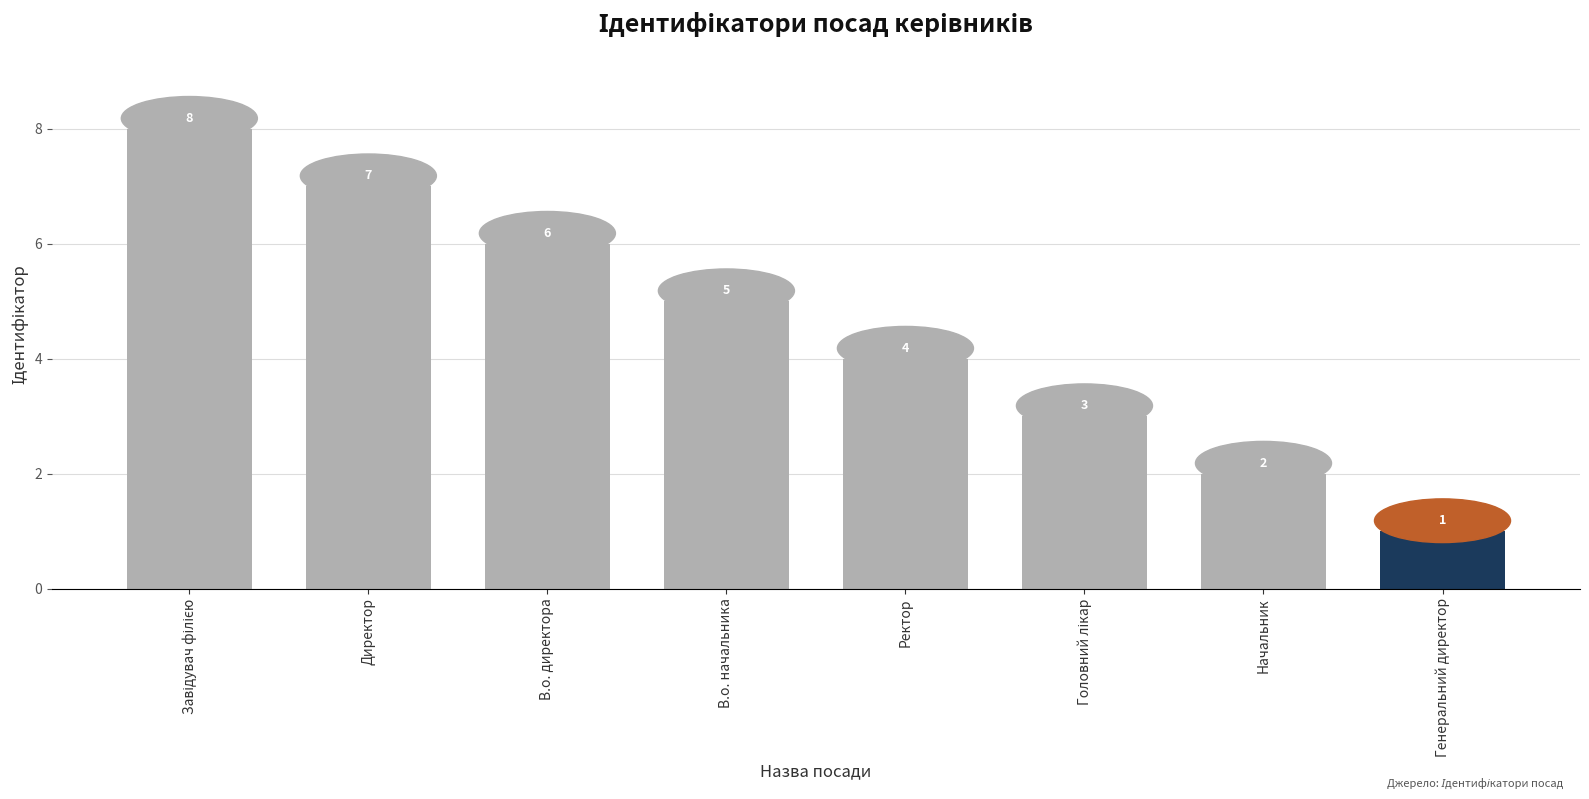

What is the label of the 1st bar from the right?

Генеральний директор